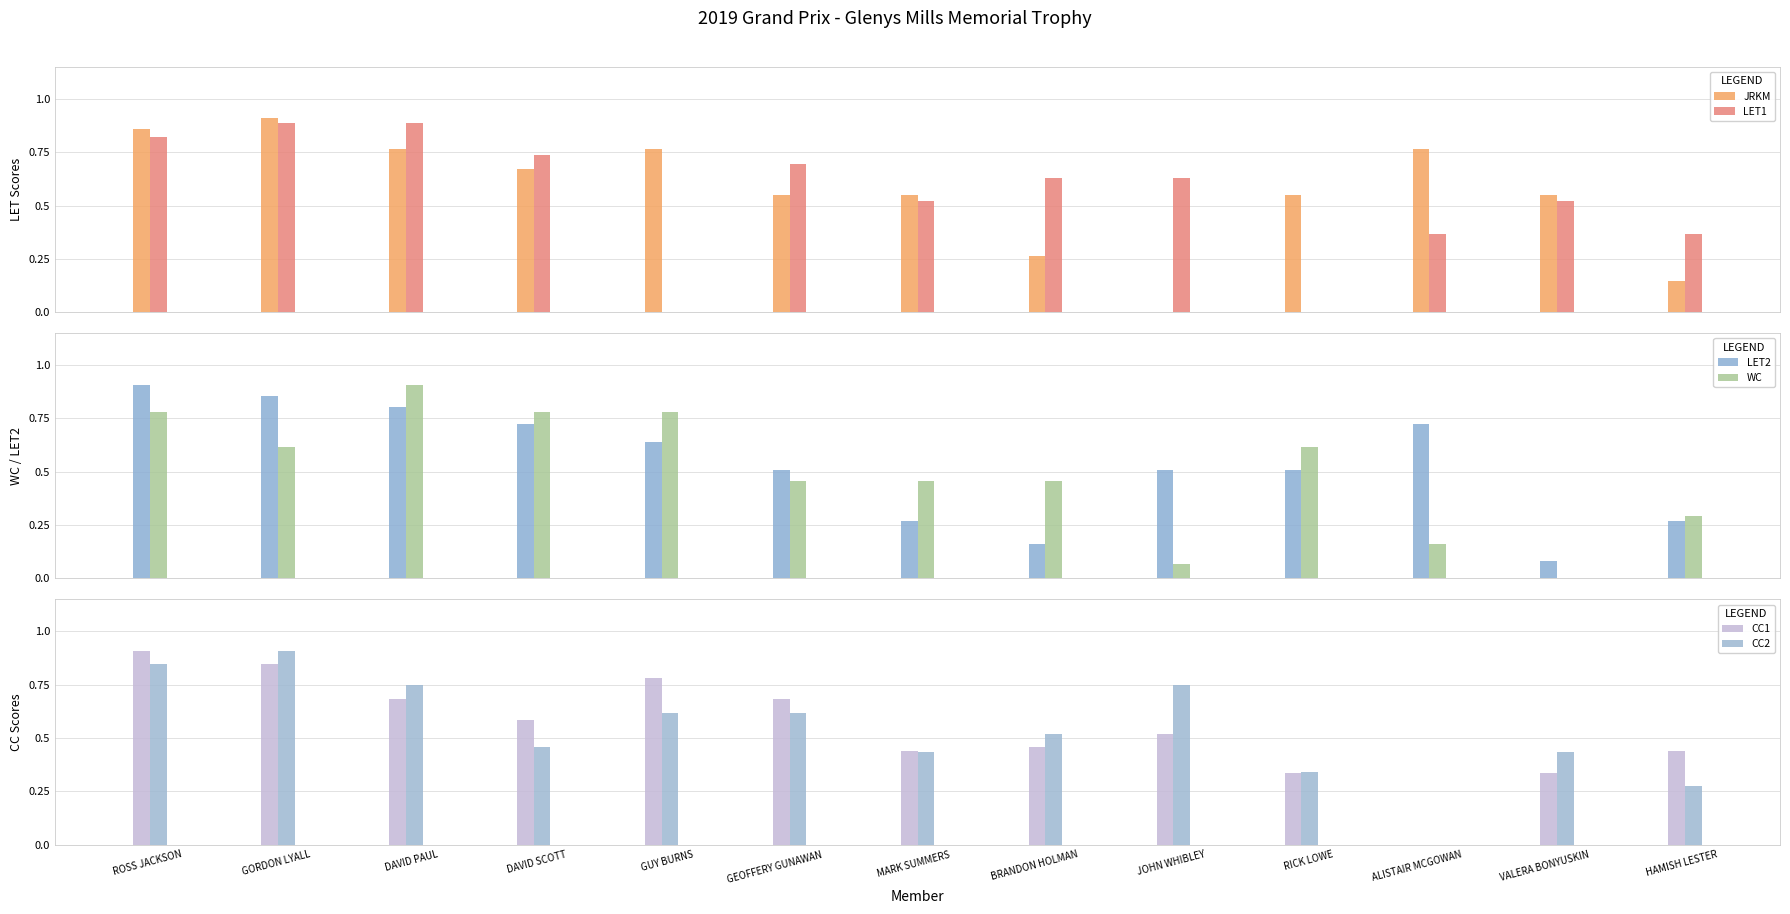

List the series in order of their peak value, highest first.

JRKM, LET2, WC, CC1, CC2, LET1